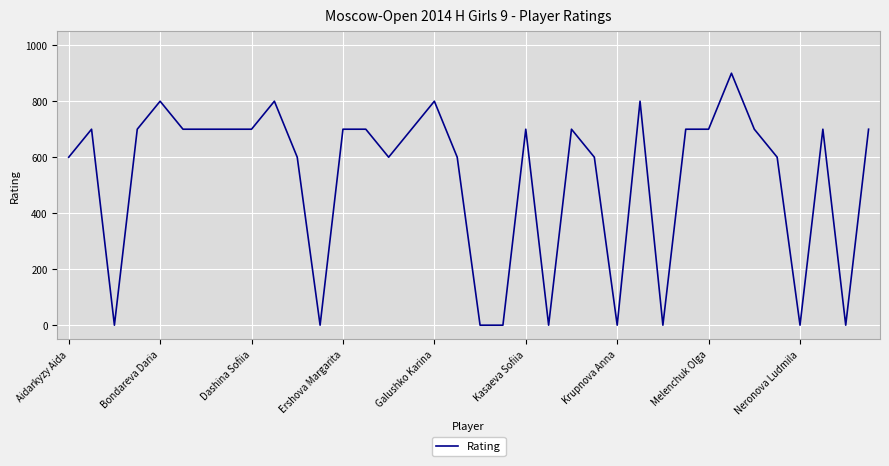

What is the maximum value shown in the chart?

900